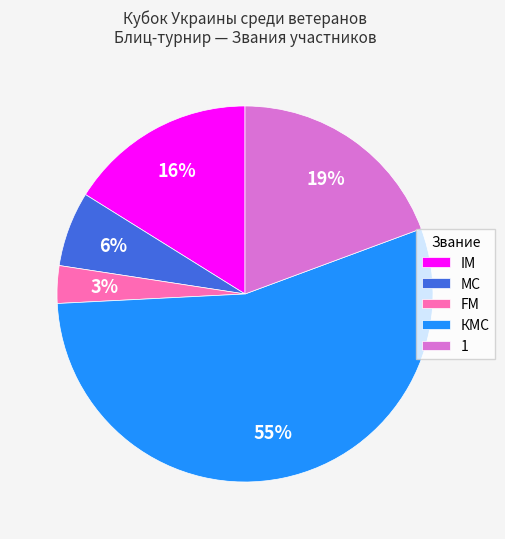

Rank the categories by value from highest to lowest.

КМС, 1, IM, МС, FM